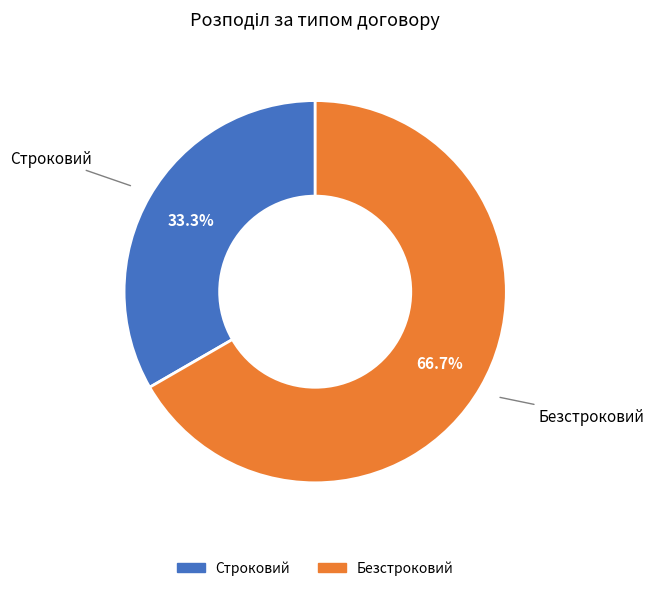

Is Безстроковий the majority of the pie?

Yes